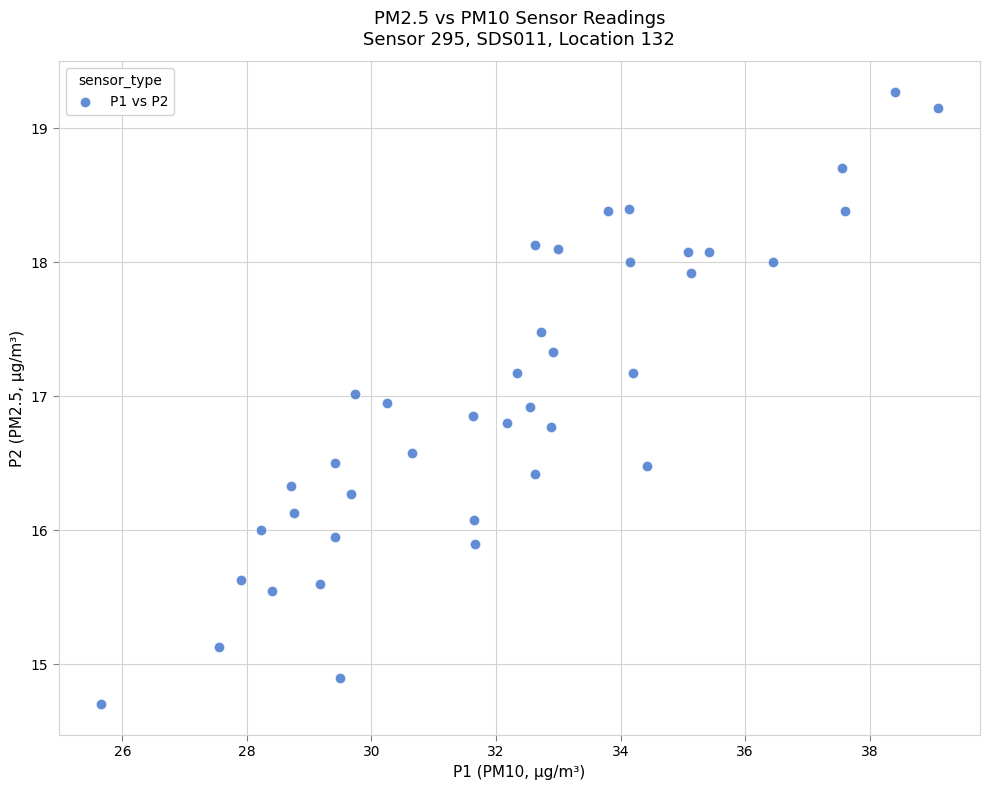

What is the range of X values (max minus min)?

13.5